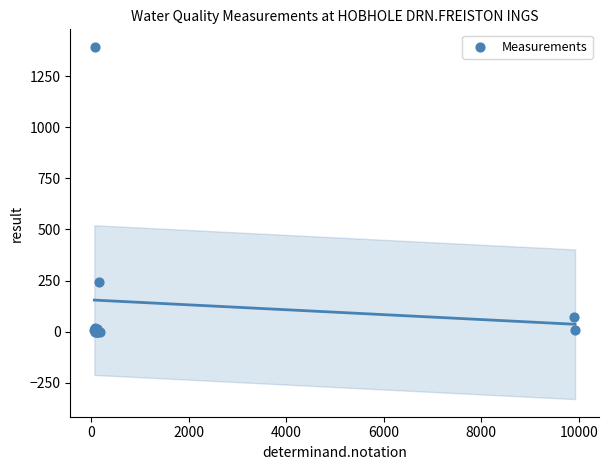

What Y value in the scatter plot is closest to 696?

245.0